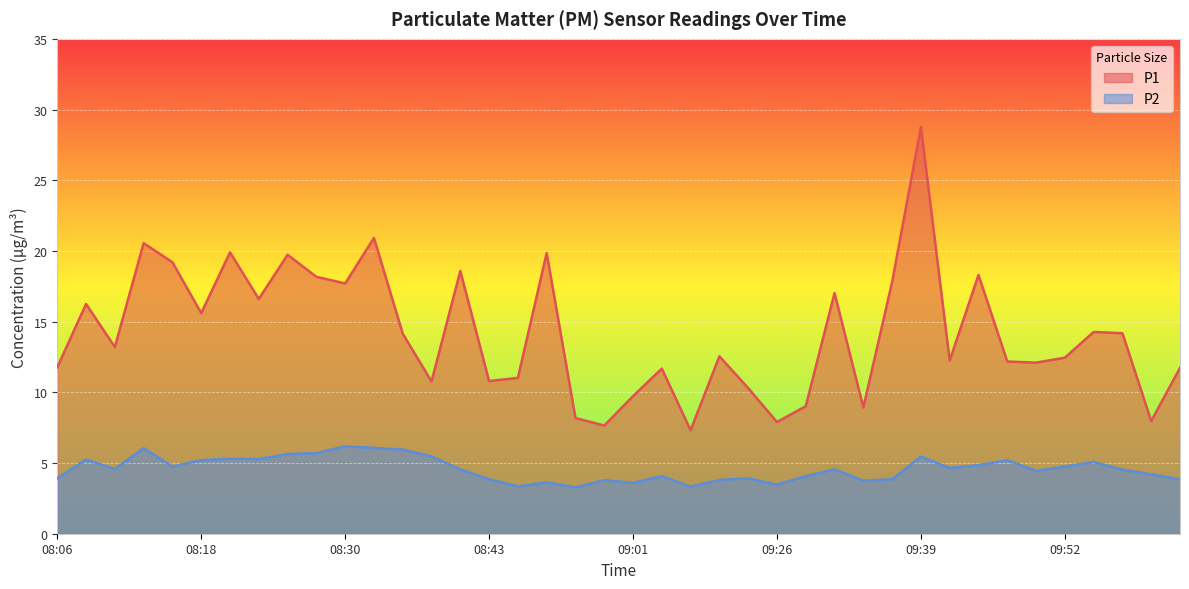

What are all the series names shown in the legend?

P1, P2